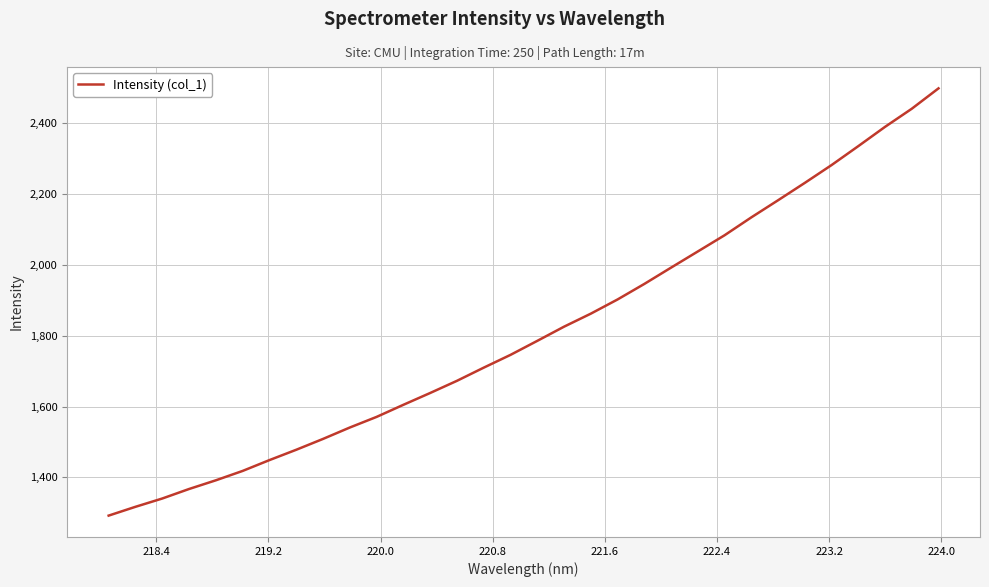

What is the minimum value shown in the chart?

1292.2